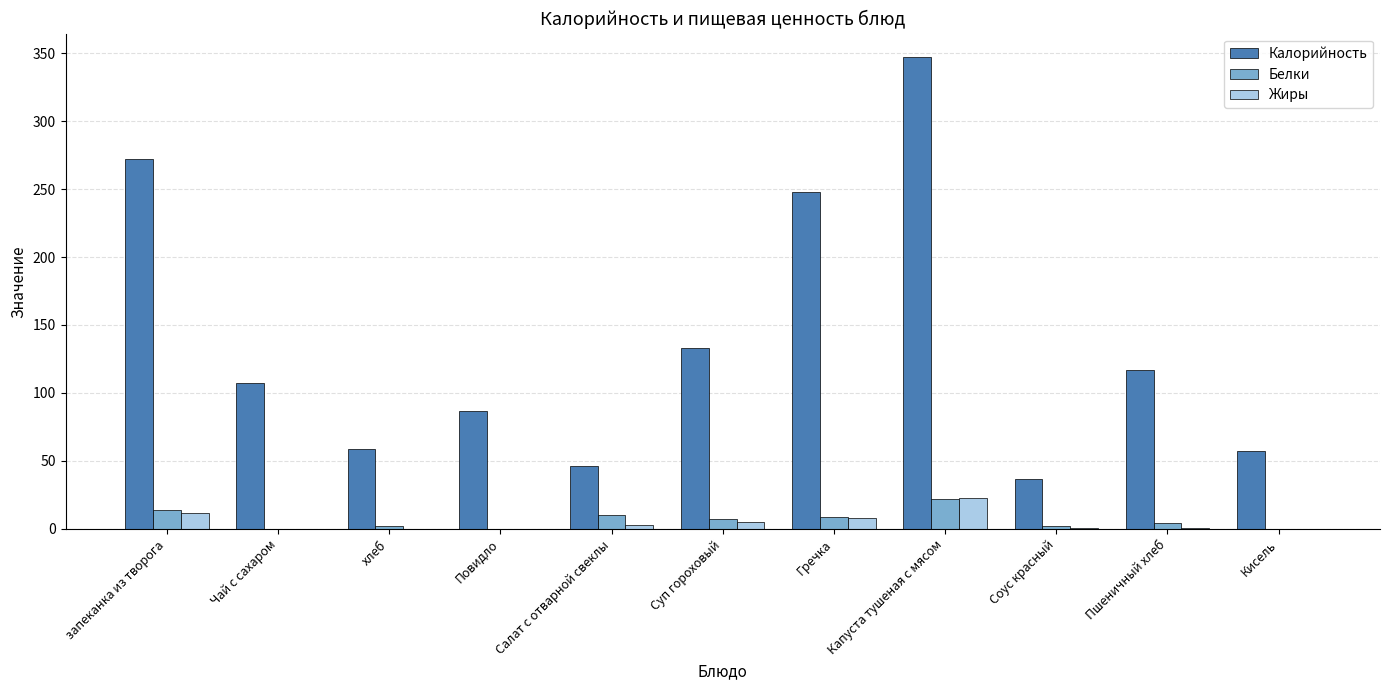

Read the Жиры value at запеканка из творога.

12.0